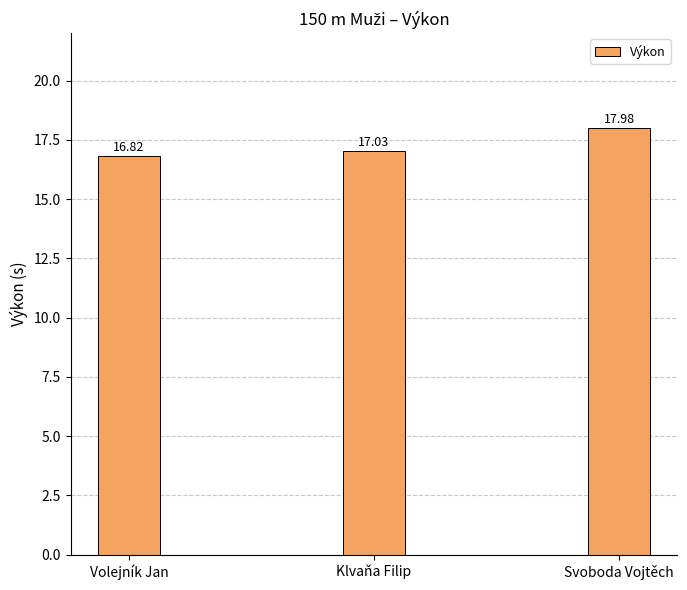

What is the change in value from Volejník Jan to Svoboda Vojtěch?

+1.2